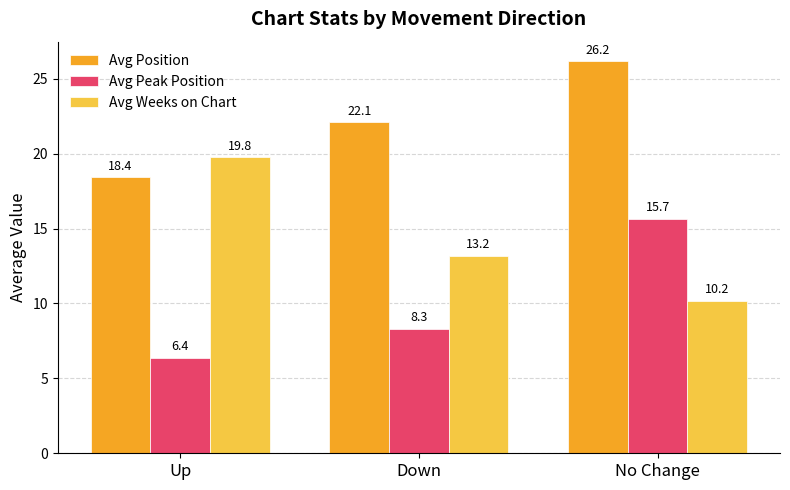

What is the spread (max minus min) of values at Up?

13.4